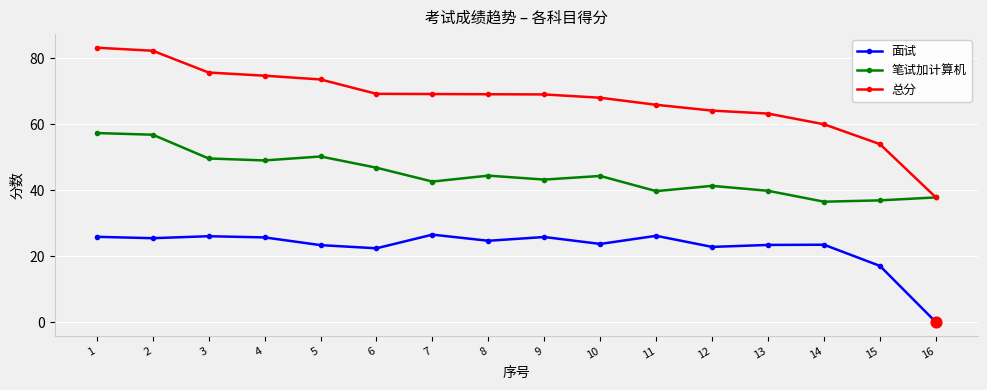

What are all the series names shown in the legend?

面试, 笔试加计算机, 总分